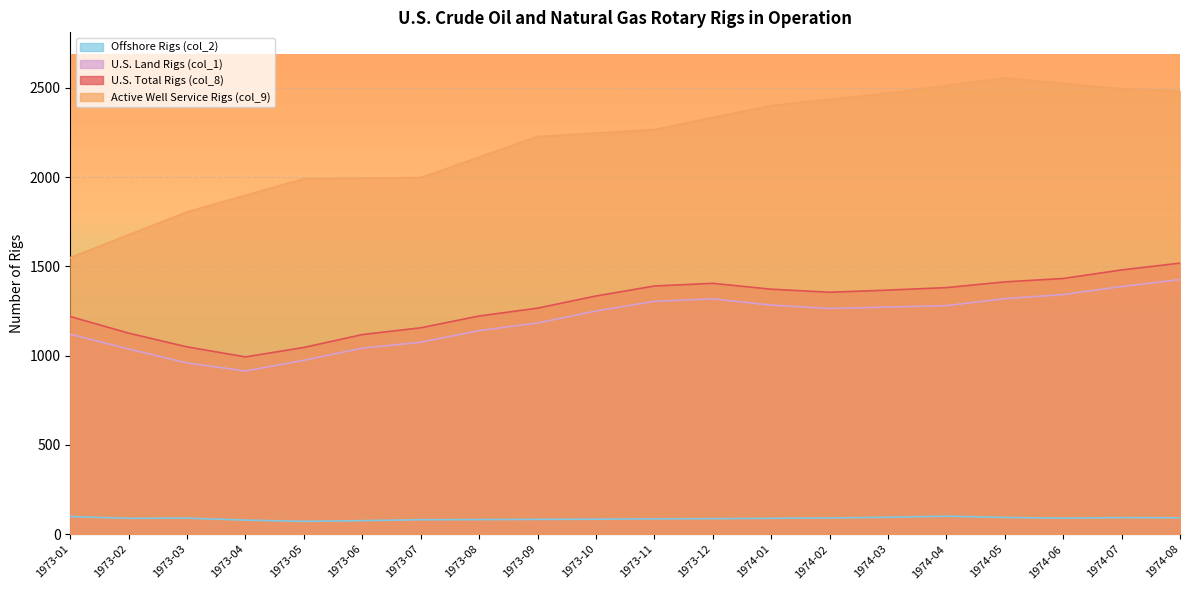

Reading left to right, list all the values displayed in this chart.

U.S. Total Rigs (col_8): 1219	1126	1049	993	1046	1118	1156	1222	1266	1334	1390	1405	1372	1355	1367	1381	1413	1432	1480	1518
Active Well Service Rigs (col_9): 1549	1677	1805	1898	1991	1994	1997	2112	2227	2247	2266	2334	2401	2436	2470	2513	2555	2525	2494	2483
U.S. Land Rigs (col_1): 1120	1037	959	914	974	1042	1075	1140	1183	1250	1304	1318	1283	1264	1272	1280	1319	1342	1387	1426
Offshore Rigs (col_2): 99	89	90	79	72	76	81	82	83	84	86	87	89	91	95	101	94	90	93	92